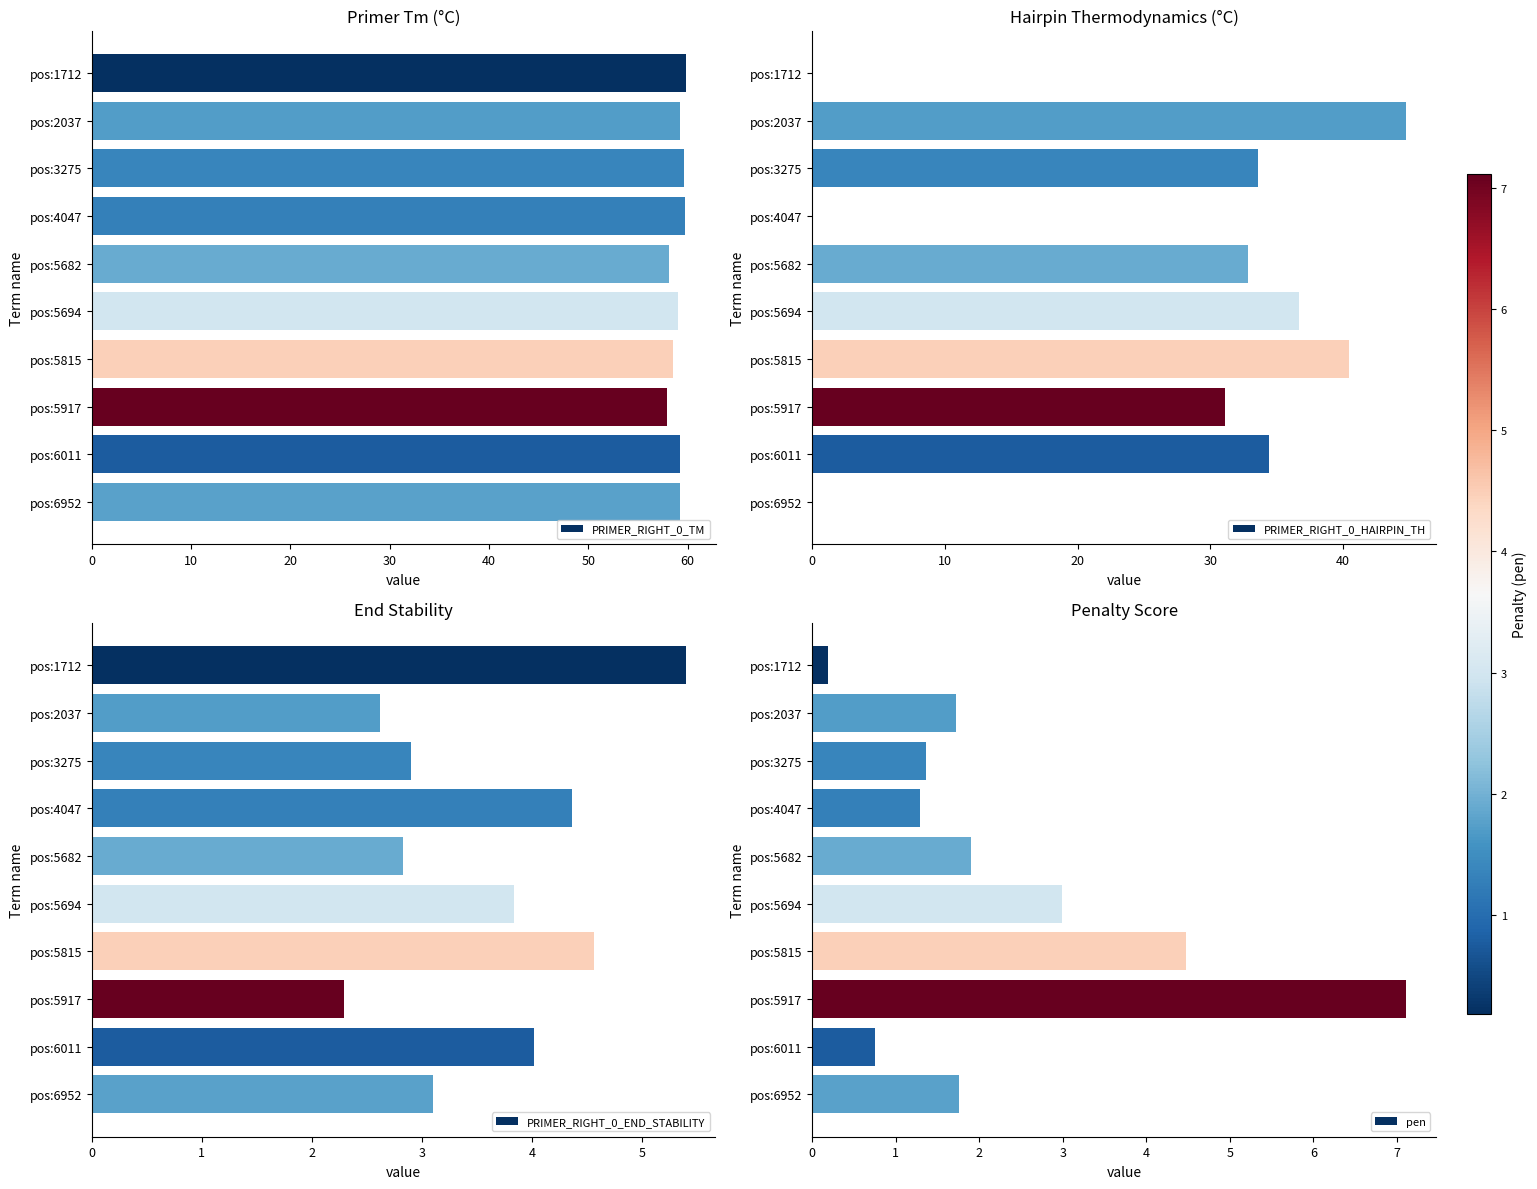

List the series in order of their peak value, lowest first.

PRIMER_RIGHT_0_END_STABILITY, pen, PRIMER_RIGHT_0_HAIRPIN_TH, PRIMER_RIGHT_0_TM